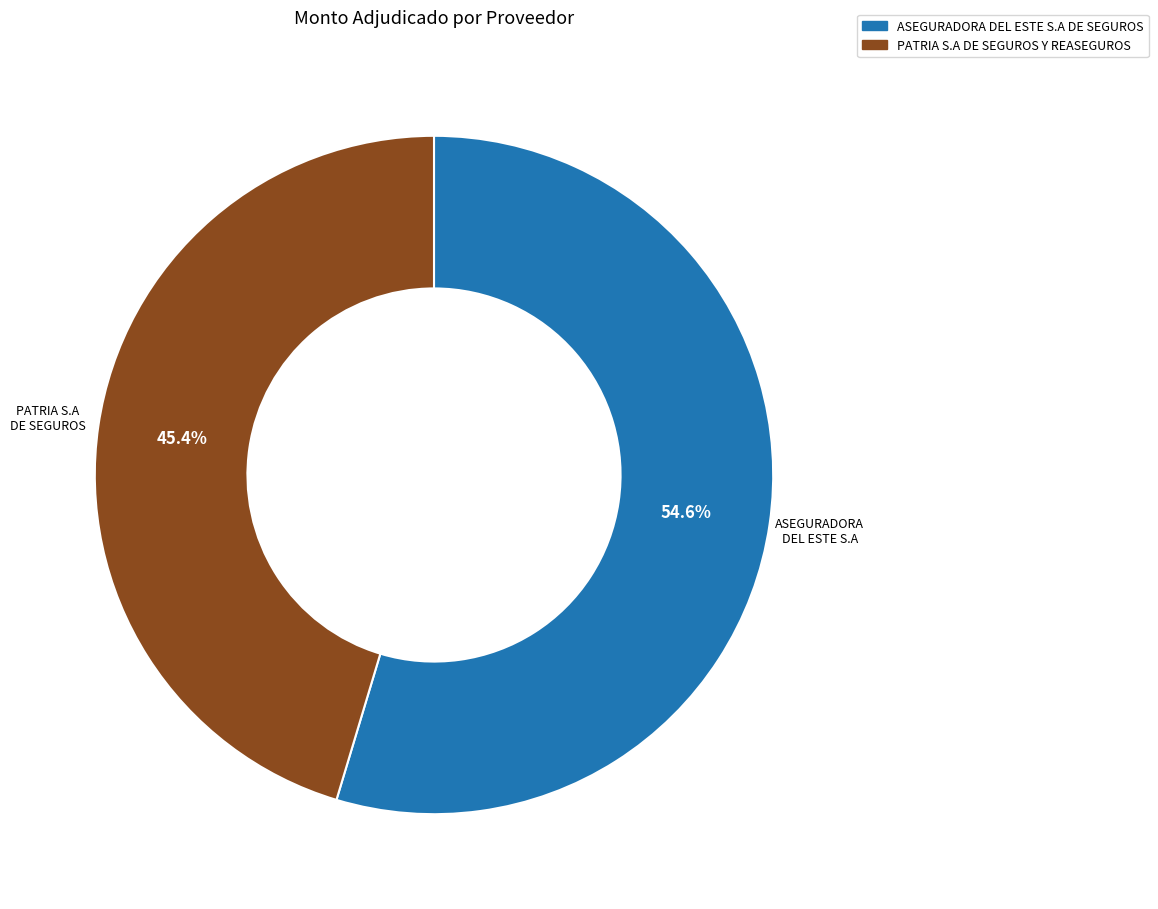

What percentage is the ASEGURADORA DEL ESTE S.A DE SEGUROS slice, to the nearest percent?

55%